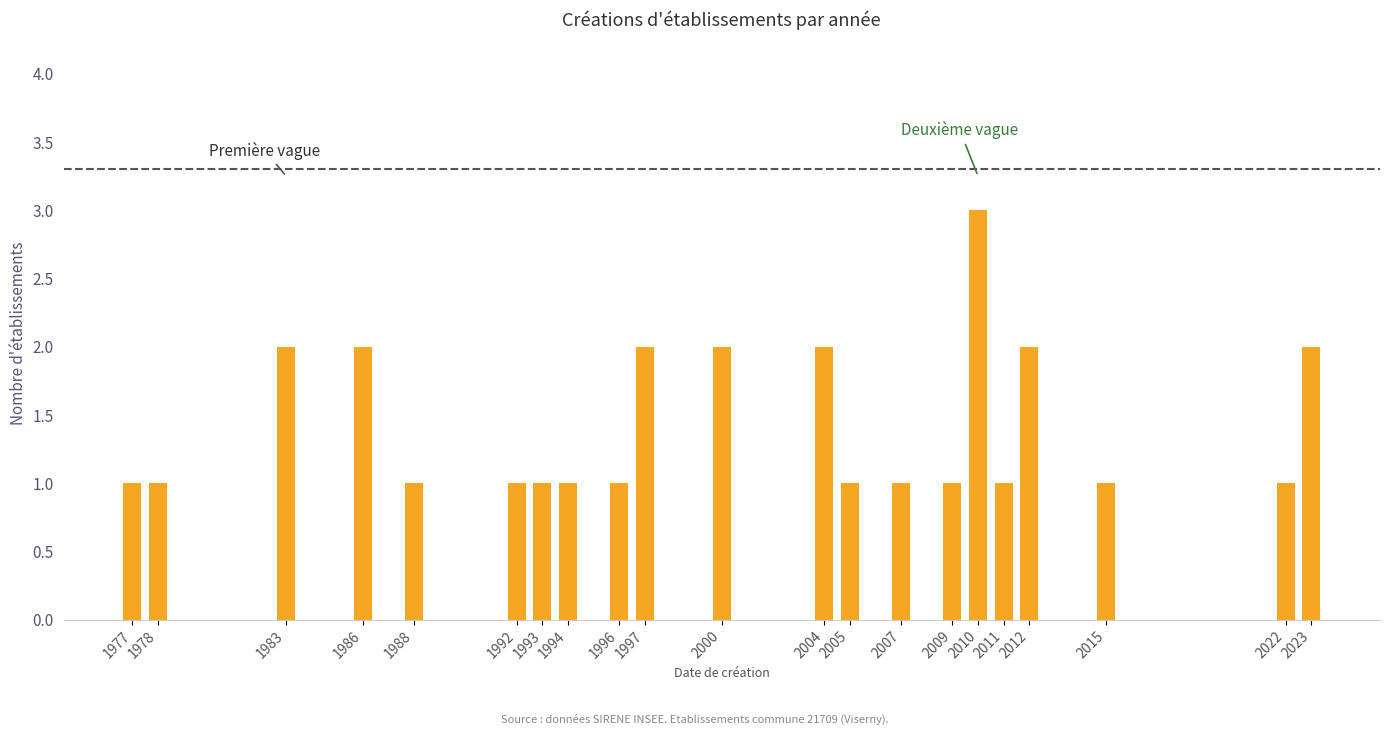

How many bars are there in total?

21